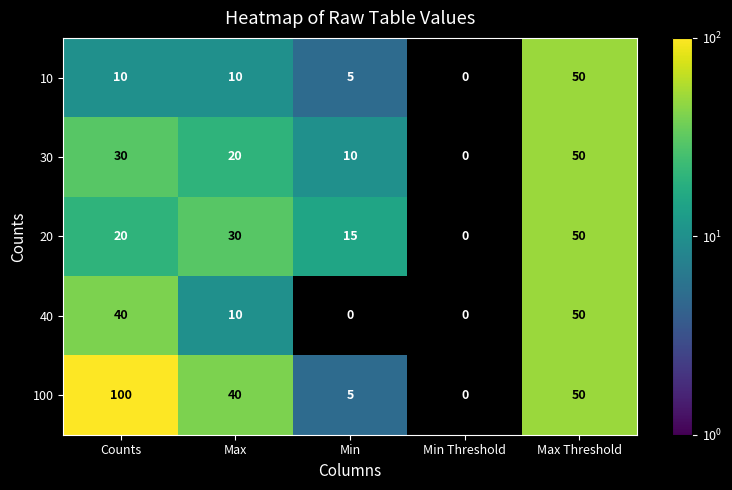

What is the total value across all series at Max?

110